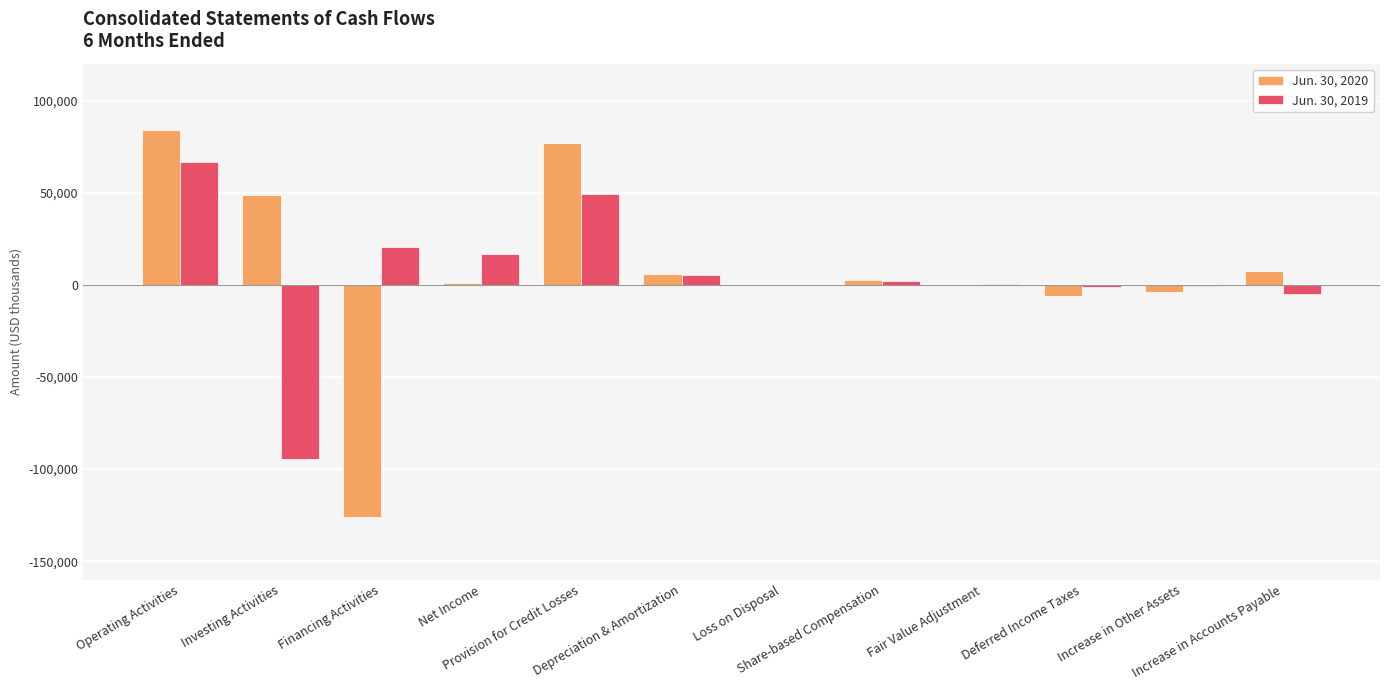

What are all the series names shown in the legend?

Jun. 30, 2020, Jun. 30, 2019